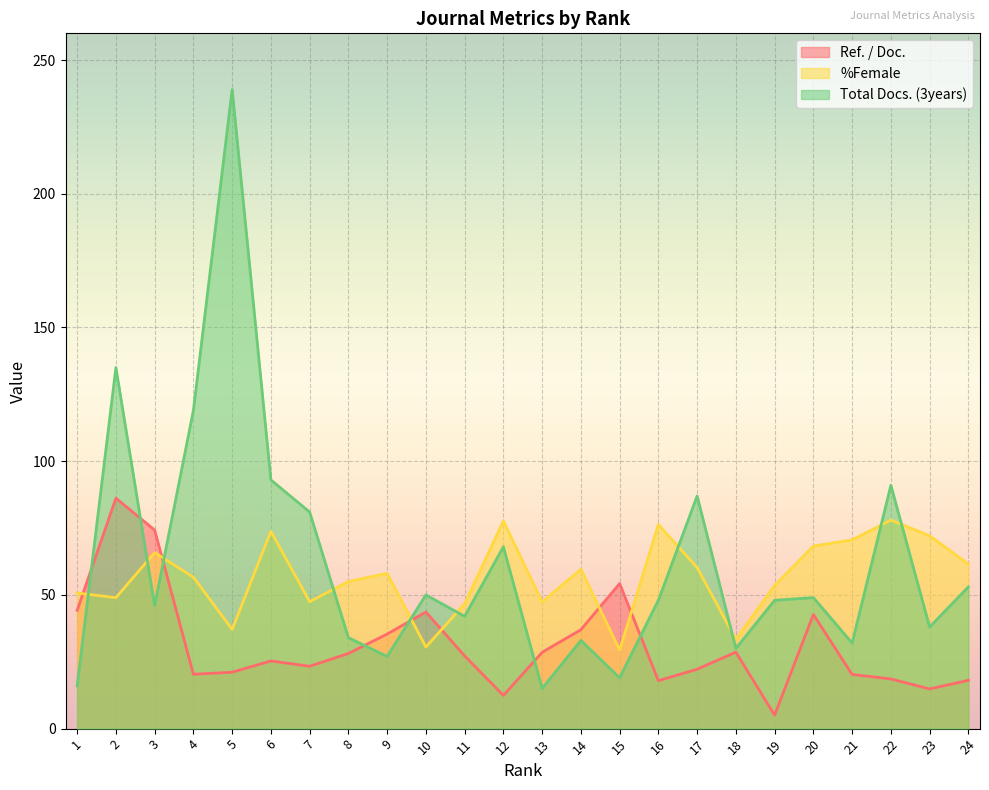

What is the sum of all %Female values?

1358.7